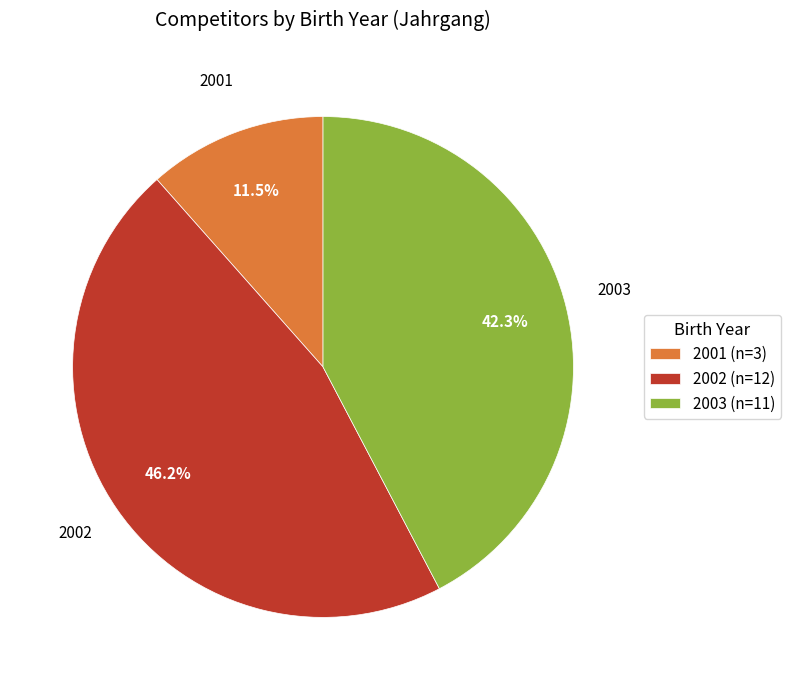

Does any single category account for the majority?

No